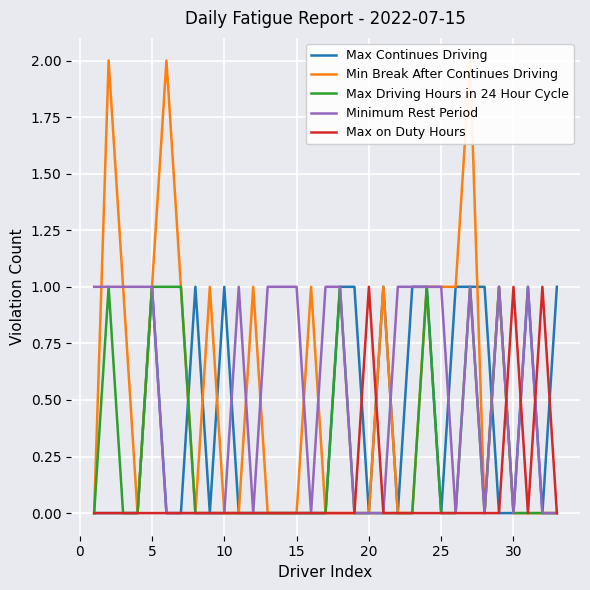

The value of Max Driving Hours in 24 Hour Cycle at 10 is 0. True or false?

True